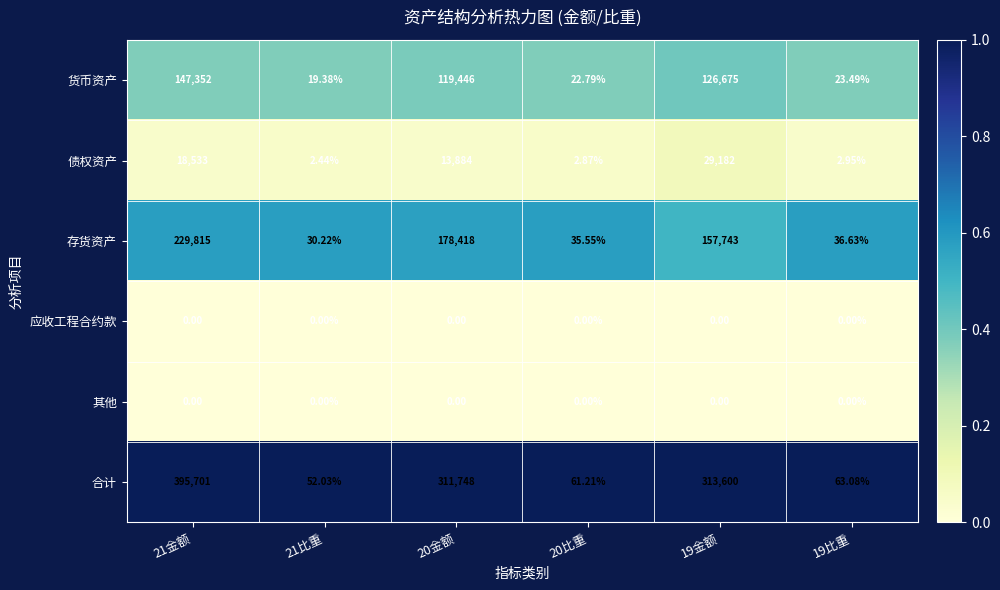

Is the value of 合计 at 20比重 greater than the value of 应收工程合约款 at 20比重?

Yes